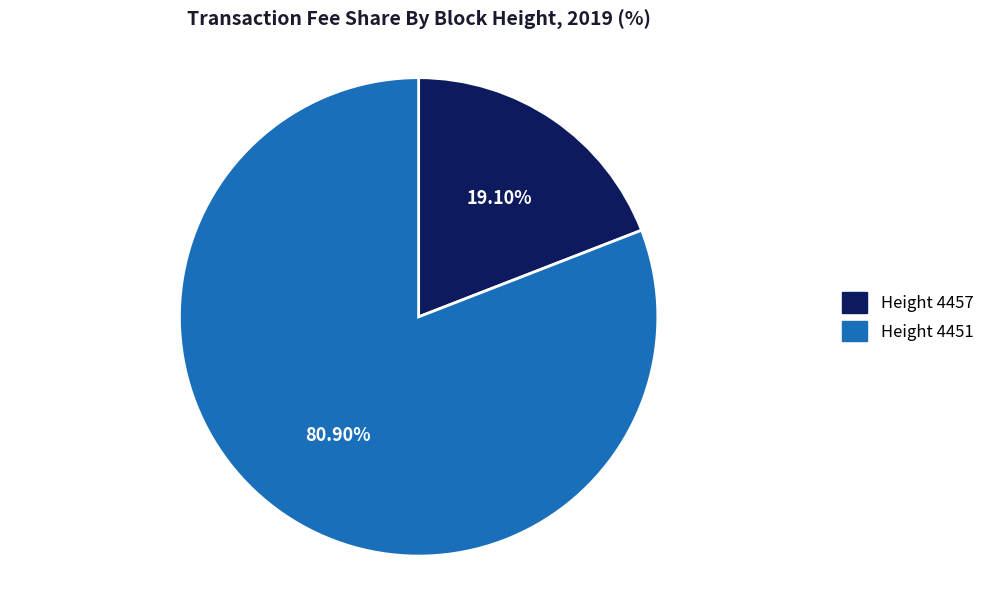

Which slice represents more than half of the pie?

Height 4451